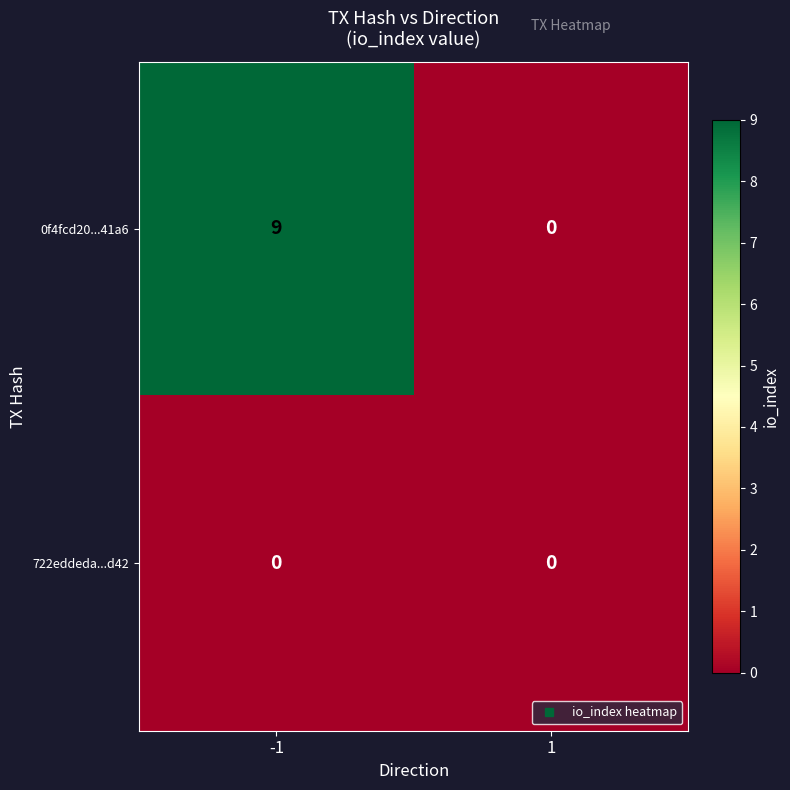

Rank the series by their maximum value, from highest to lowest.

0f4fcd20...41a6, 722eddeda...d42